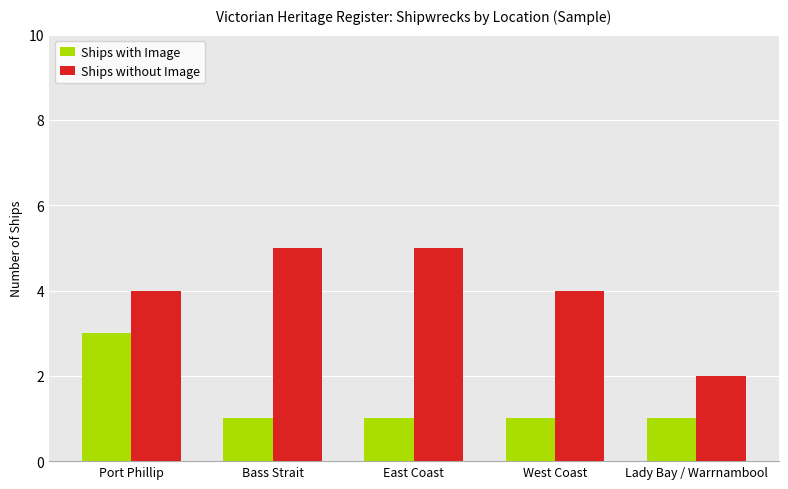

Reading left to right, list all the values displayed in this chart.

Ships with Image: Port Phillip=3	Bass Strait=1	East Coast=1	West Coast=1	Lady Bay / Warrnambool=1
Ships without Image: Port Phillip=4	Bass Strait=5	East Coast=5	West Coast=4	Lady Bay / Warrnambool=2